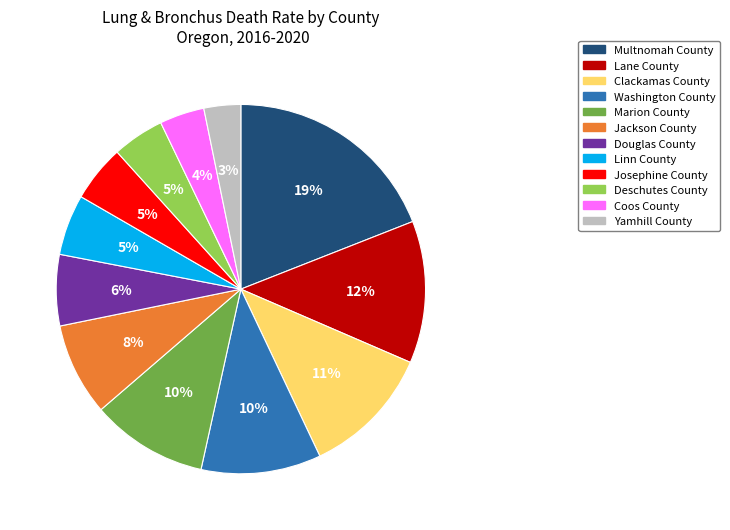

Which category has the biggest portion of the pie?

Multnomah County